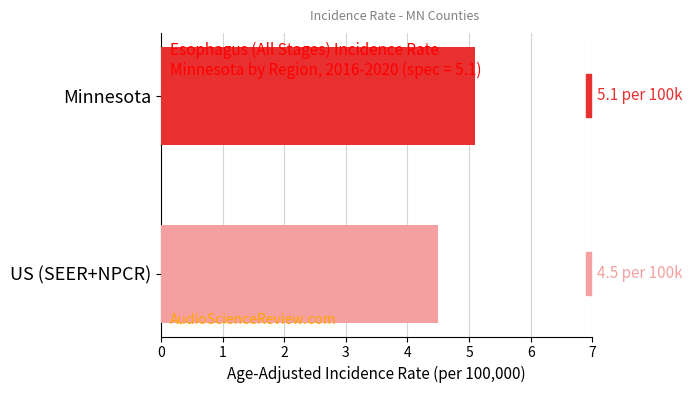

What is the smallest value displayed?

4.5